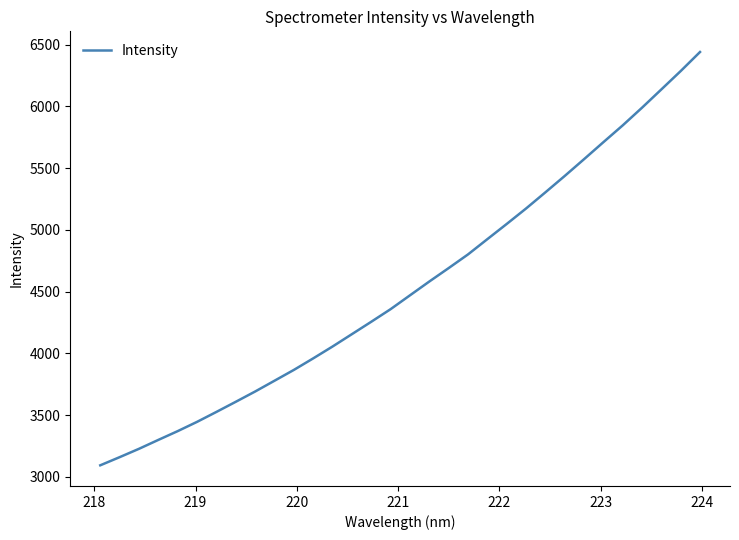

What is the difference between the maximum and minimum values?

3346.6